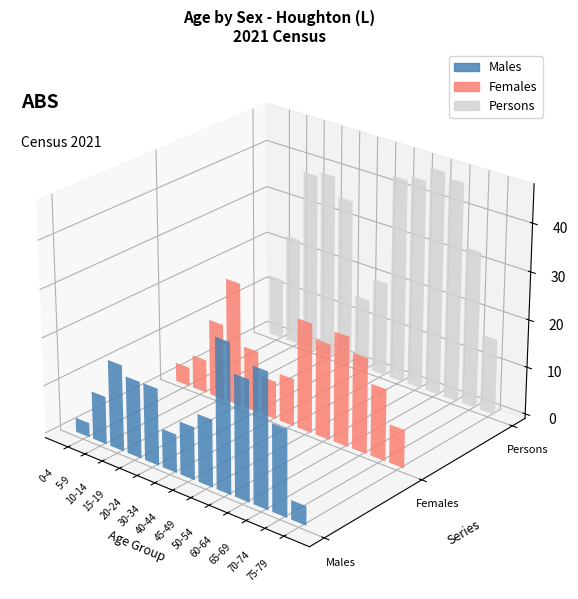

What is the difference between the Males values at 15-19 and 30-34?

8